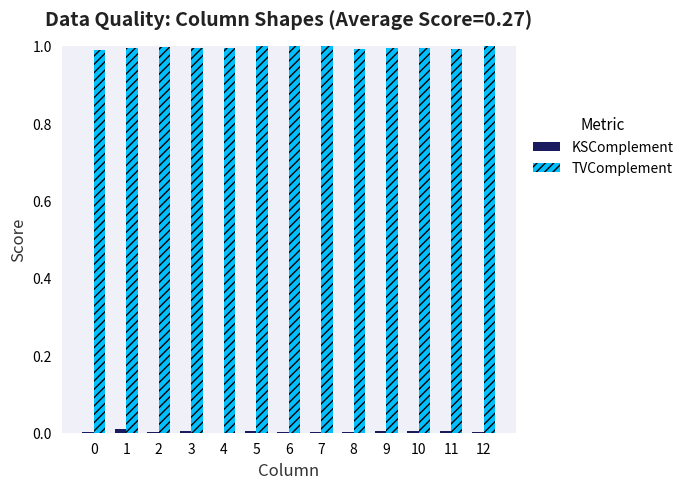

True or false: TVComplement has a value of 1.0 at 5.

True